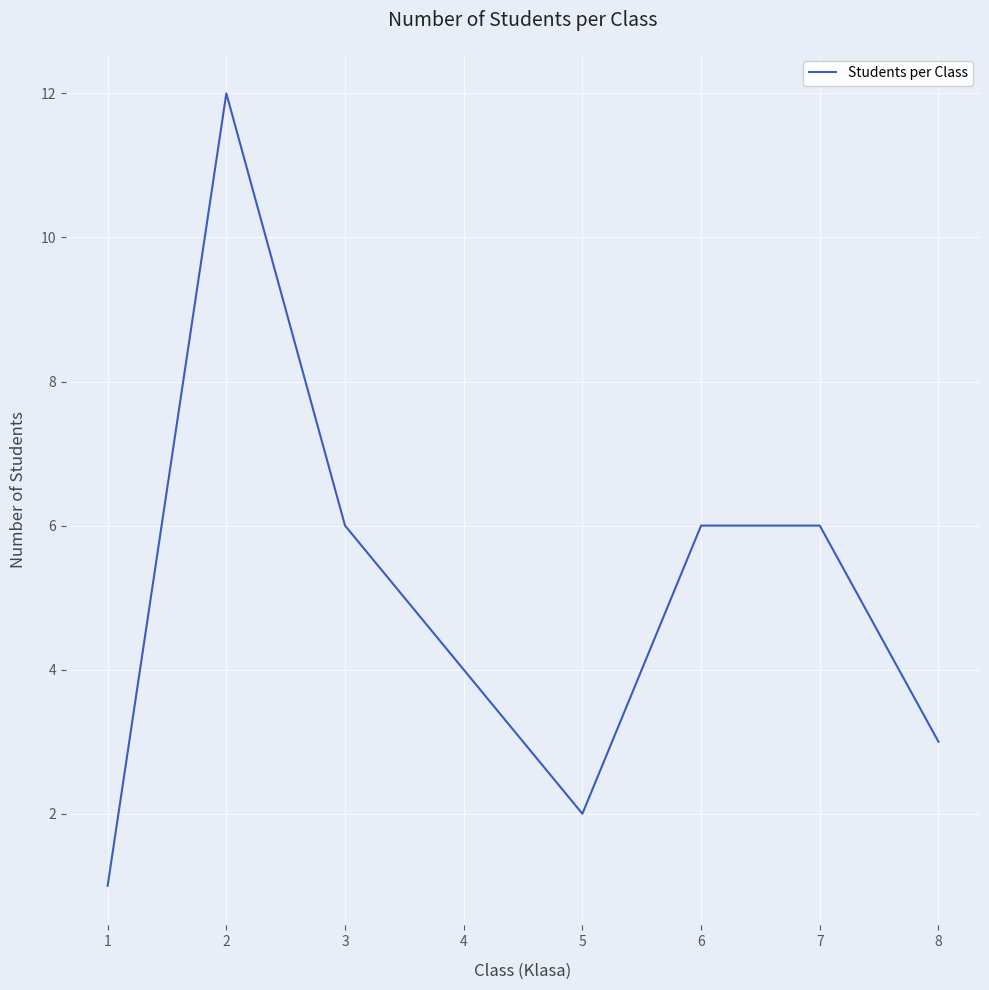

True or false: the data shows 1 at 6.

False